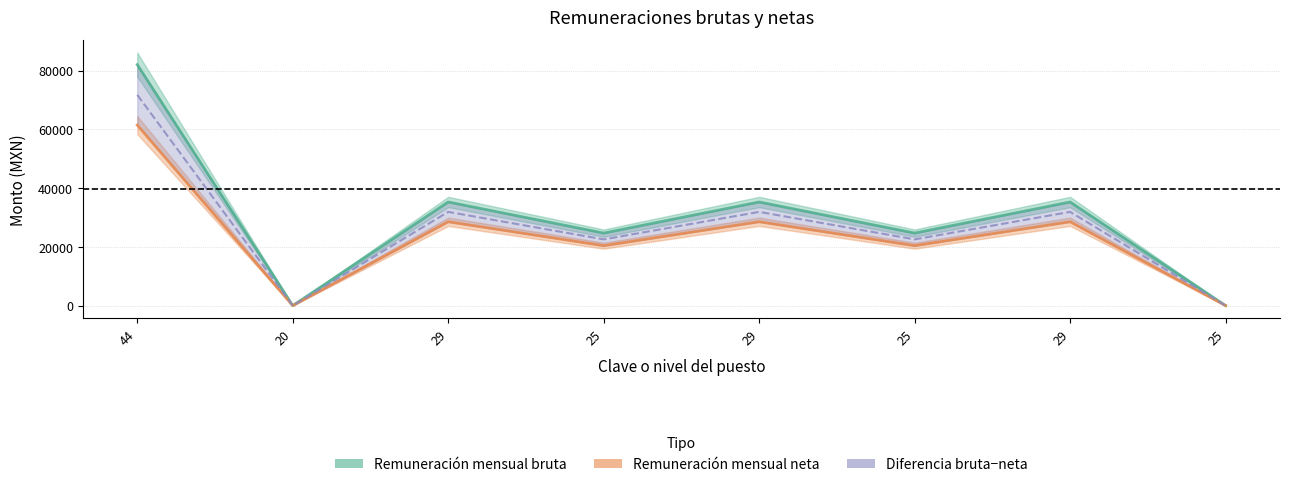

How many positive values does the Remuneración mensual neta series have?

6